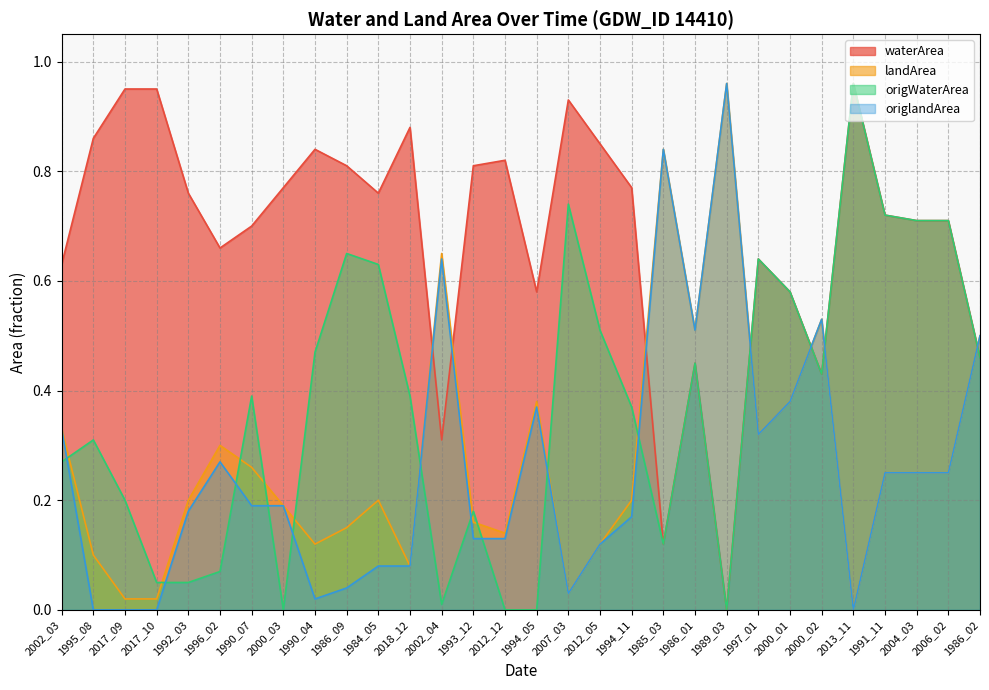

What is the sum of all origlandArea values?

7.8